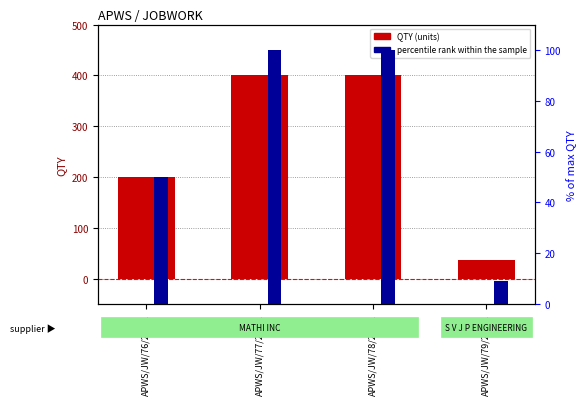

Which series has the largest total across all categories?

QTY